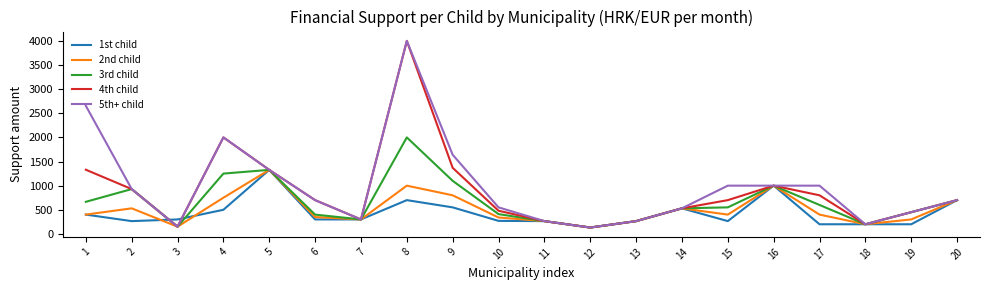

Is this an area chart (filled region under the line)?

No